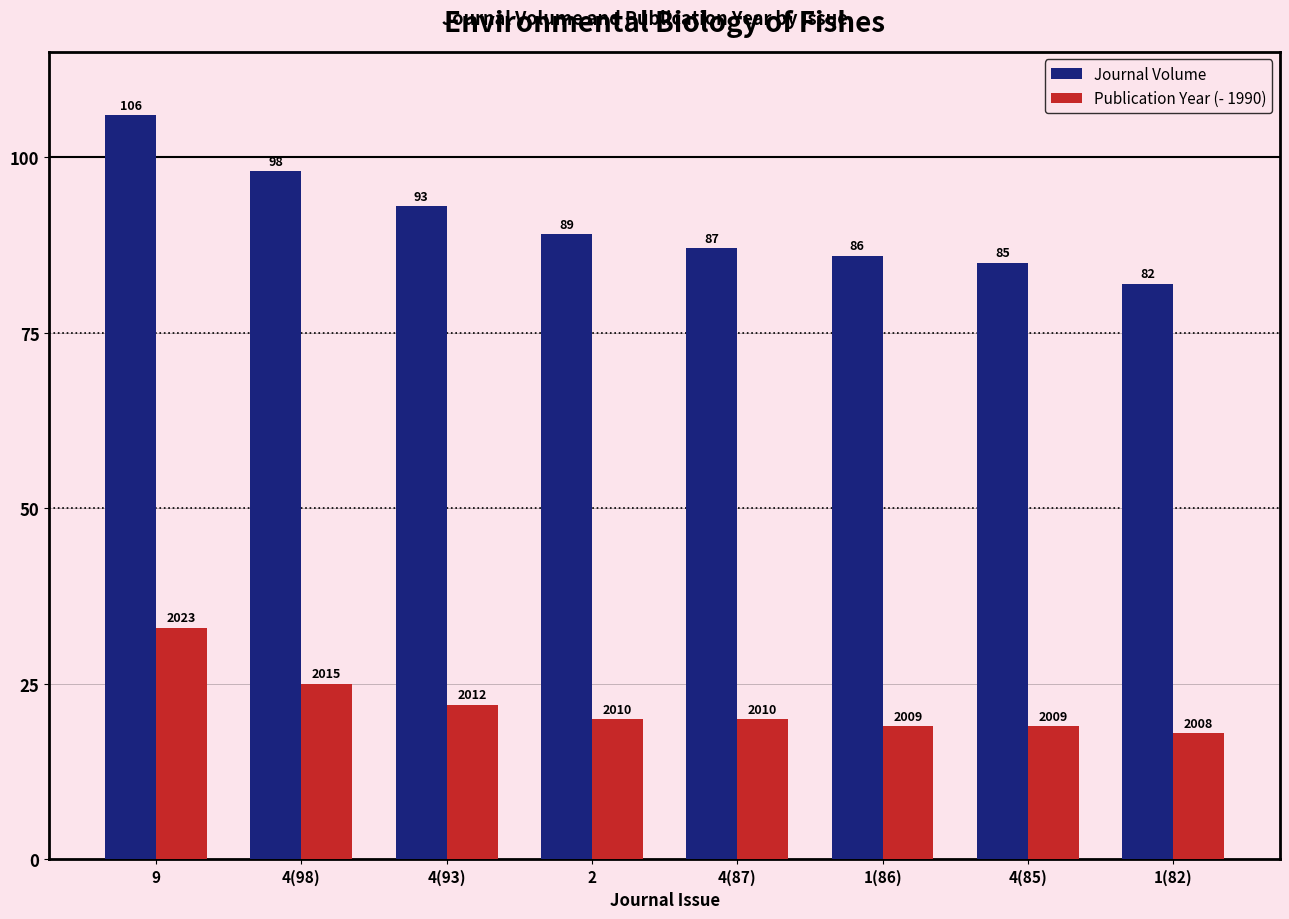

What is the minimum value for Publication Year (- 1990)?

18